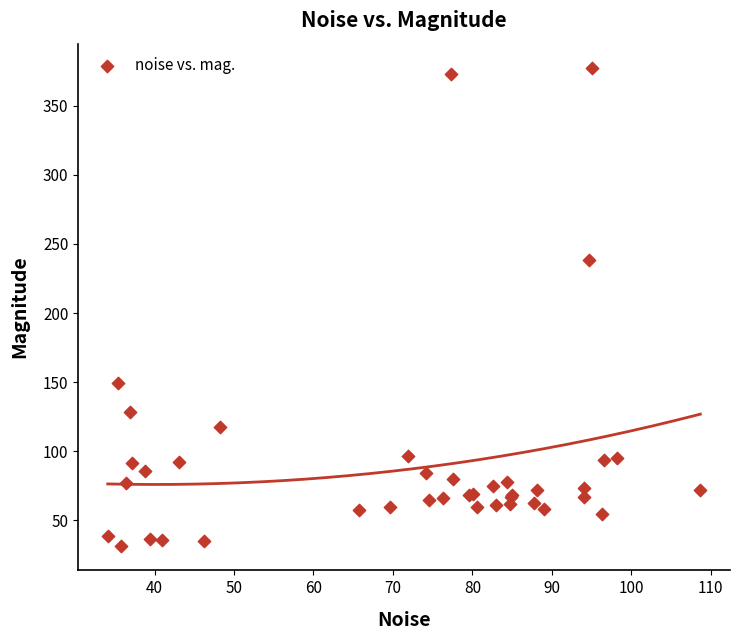

What Y value in the scatter plot is closest to 204?

238.7